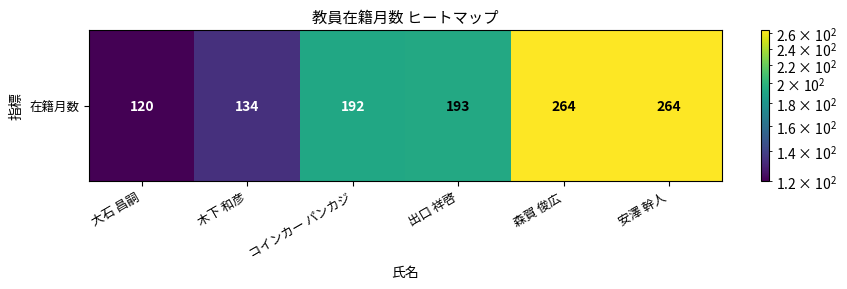

What is the ratio of the value at 出口 祥啓 to the value at 木下 和彦?

1.4